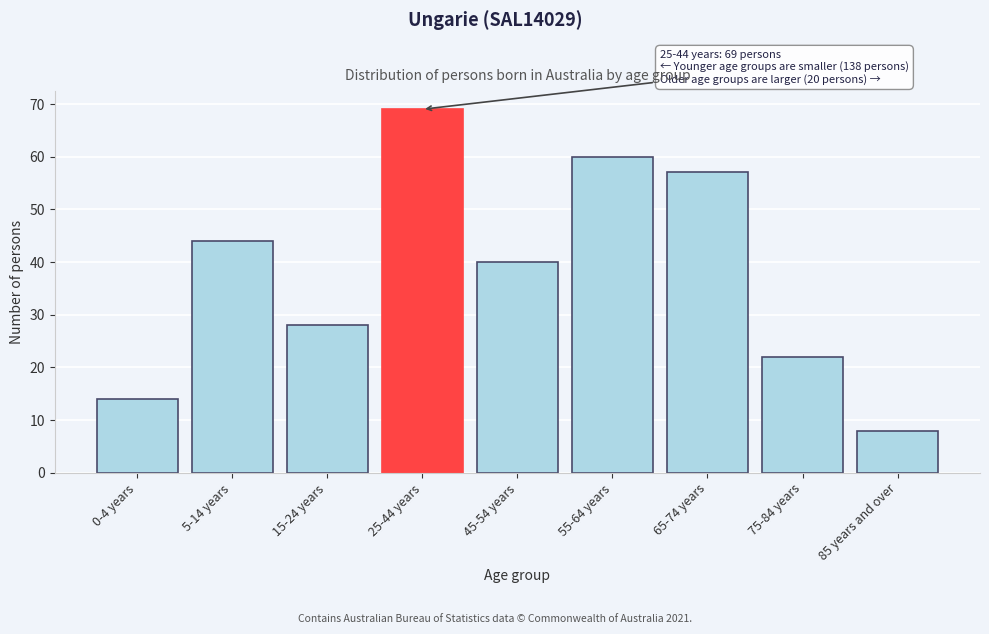

Reading right to left, extract all data points from this chart.

8	22	57	60	40	69	28	44	14